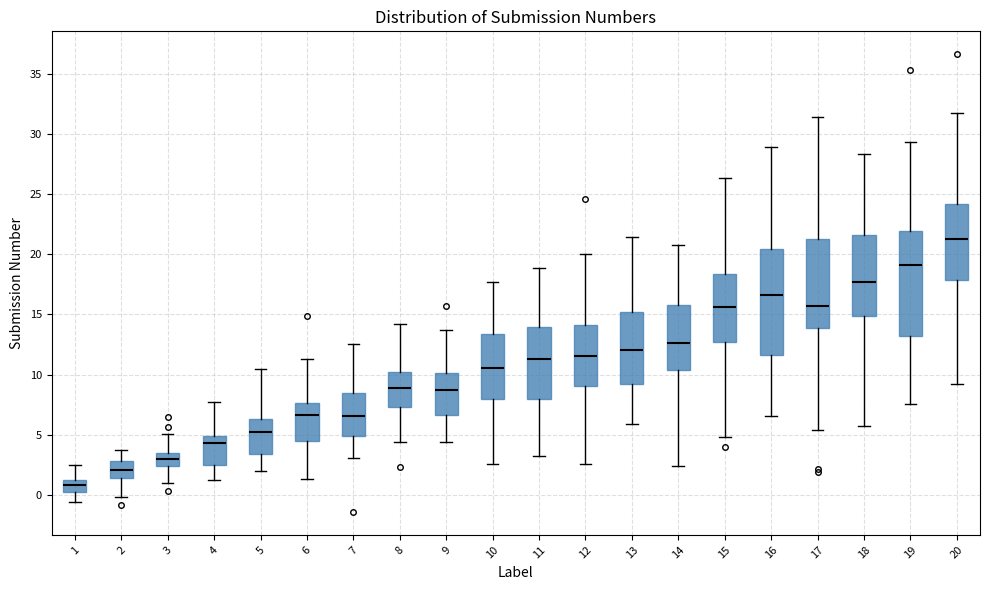

Reading left to right, transcribe this box plot: for each box, give where its median line is, the range the box spans, and where its two whiskers end, as read against the y-axis. The values are not printed on the chart, so give them approximately, as read against the axis.

1: median 1.0, box 0.5 to 1.5, whiskers -0.5 to 2.5
2: median 2.0, box 1.5 to 3.0, whiskers 0.0 to 3.5
3: median 3.0, box 2.5 to 3.5, whiskers 1.0 to 5.0
4: median 4.5, box 2.5 to 5.0, whiskers 1.5 to 7.5
5: median 5.0, box 3.5 to 6.5, whiskers 2.0 to 10.5
6: median 6.5, box 4.5 to 7.5, whiskers 1.5 to 11.5
7: median 6.5, box 5.0 to 8.5, whiskers 3.0 to 12.5
8: median 9.0, box 7.5 to 10.0, whiskers 4.5 to 14.0
9: median 8.5, box 6.5 to 10.0, whiskers 4.5 to 13.5
10: median 10.5, box 8.0 to 13.5, whiskers 2.5 to 17.5
11: median 11.5, box 8.0 to 14.0, whiskers 3.5 to 19.0
12: median 11.5, box 9.0 to 14.0, whiskers 2.5 to 20.0
13: median 12.0, box 9.0 to 15.0, whiskers 6.0 to 21.5
14: median 12.5, box 10.5 to 16.0, whiskers 2.5 to 21.0
15: median 15.5, box 12.5 to 18.5, whiskers 5.0 to 26.5
16: median 16.5, box 11.5 to 20.5, whiskers 6.5 to 29.0
17: median 15.5, box 14.0 to 21.0, whiskers 5.5 to 31.5
18: median 17.5, box 15.0 to 21.5, whiskers 5.5 to 28.5
19: median 19.0, box 13.0 to 22.0, whiskers 7.5 to 29.5
20: median 21.5, box 18.0 to 24.0, whiskers 9.0 to 32.0